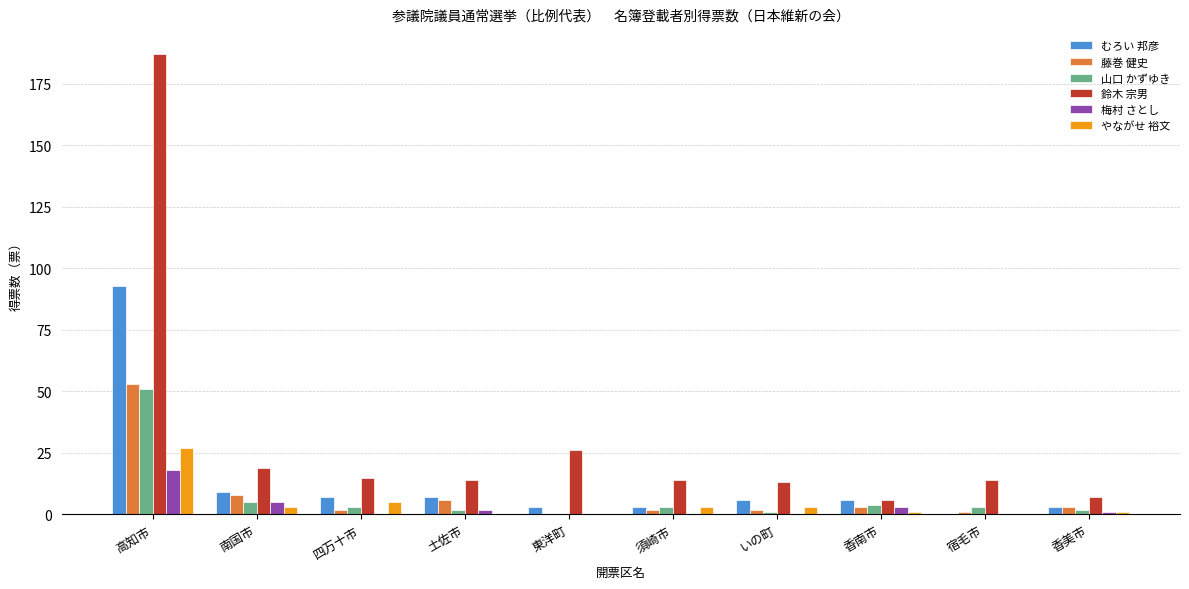

Is the value of 梅村 さとし at 高知市 greater than the value of むろい 邦彦 at 四万十市?

Yes